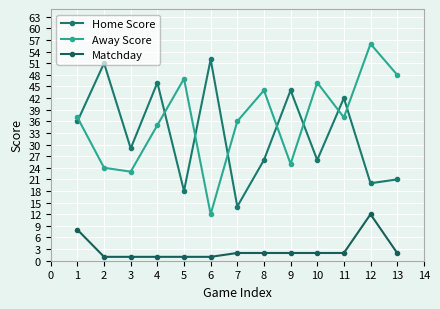

The value of Home Score at 6 is 21. True or false?

False